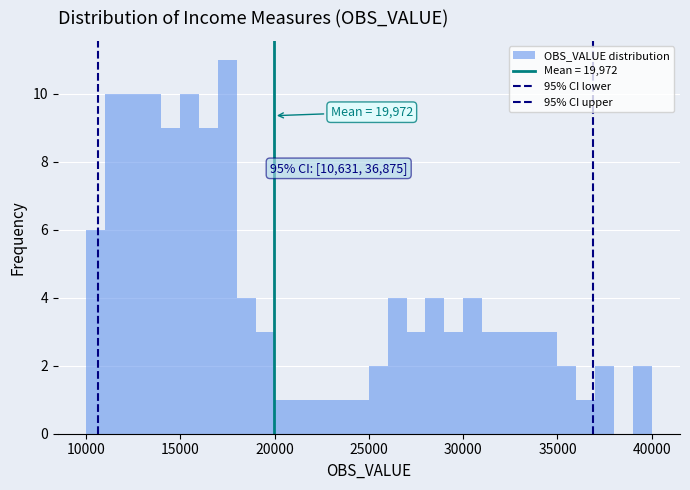

Around what value on the x-axis is the tallest bar? Give the approximate position of its centre, as read against the axis.

17500